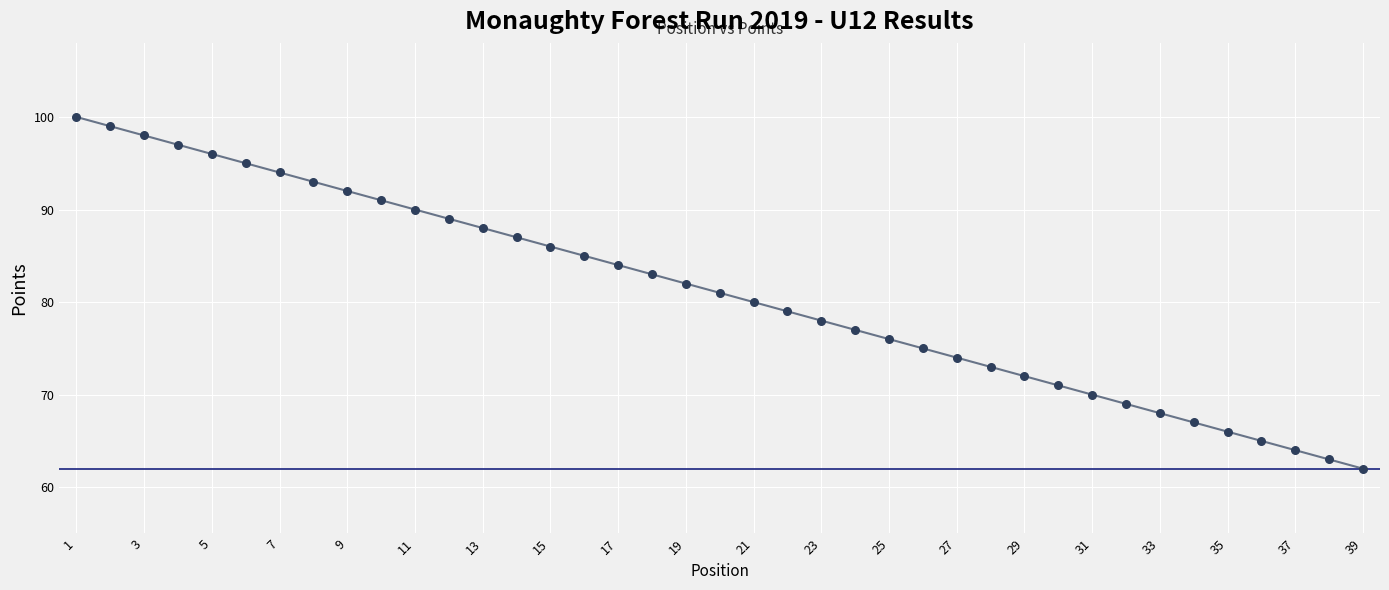

What is the greatest value displayed?

100